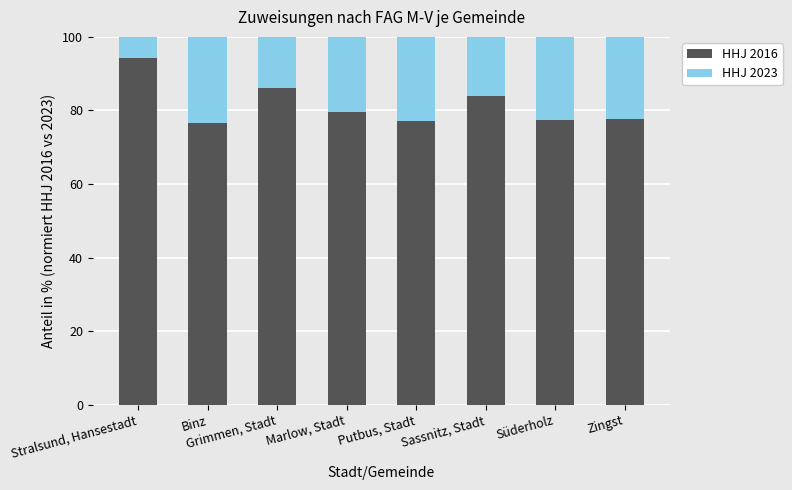

Is it true that HHJ 2016 equals 76.6 at Binz?

True